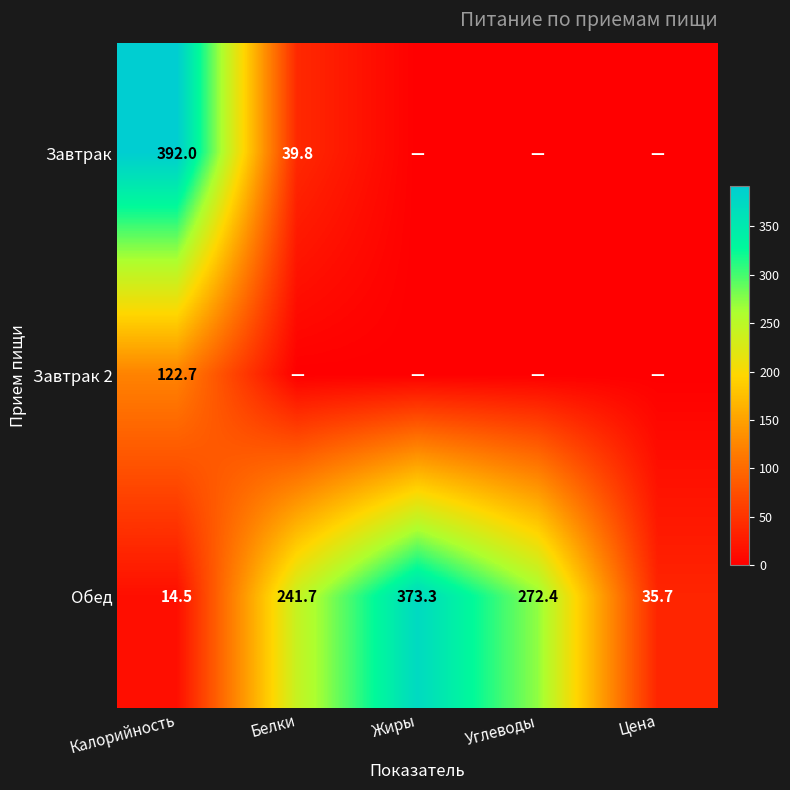

What is the average value of the Обед series?

187.5